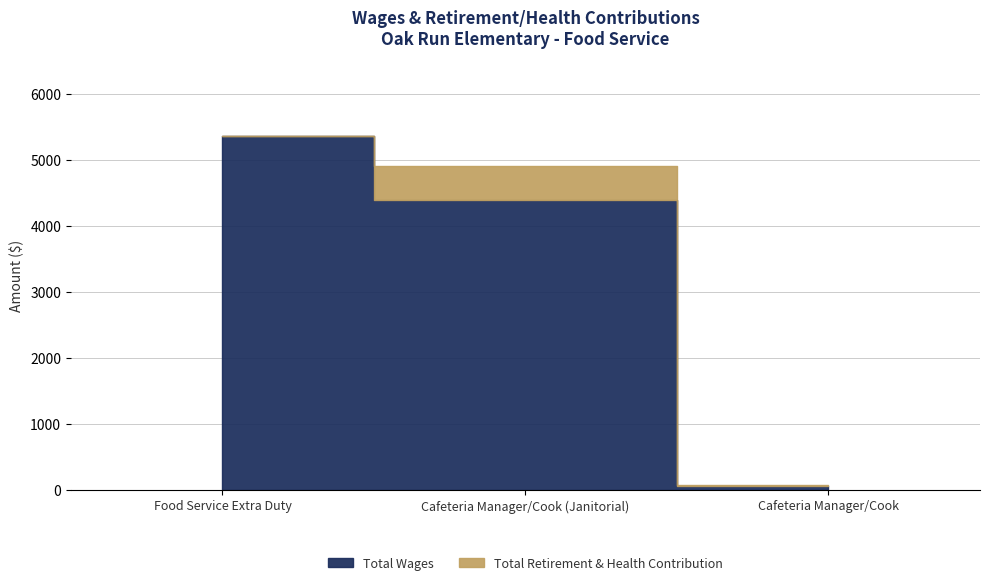

What are all the series names shown in the legend?

Total Wages, Total Retirement & Health Contribution